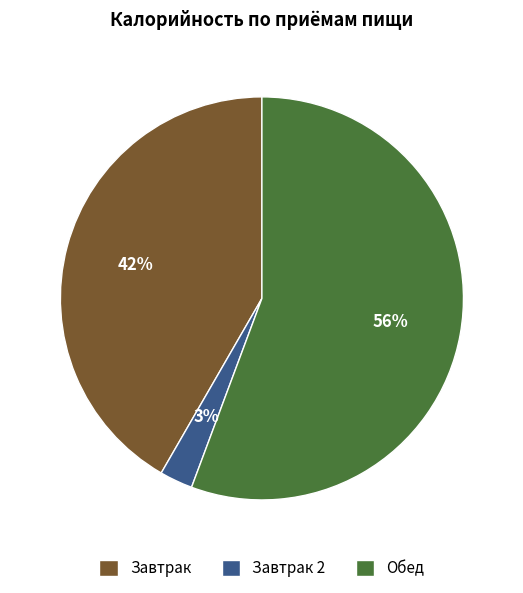

Combined, do Завтрак 2 and Завтрак account for over 50%?

No